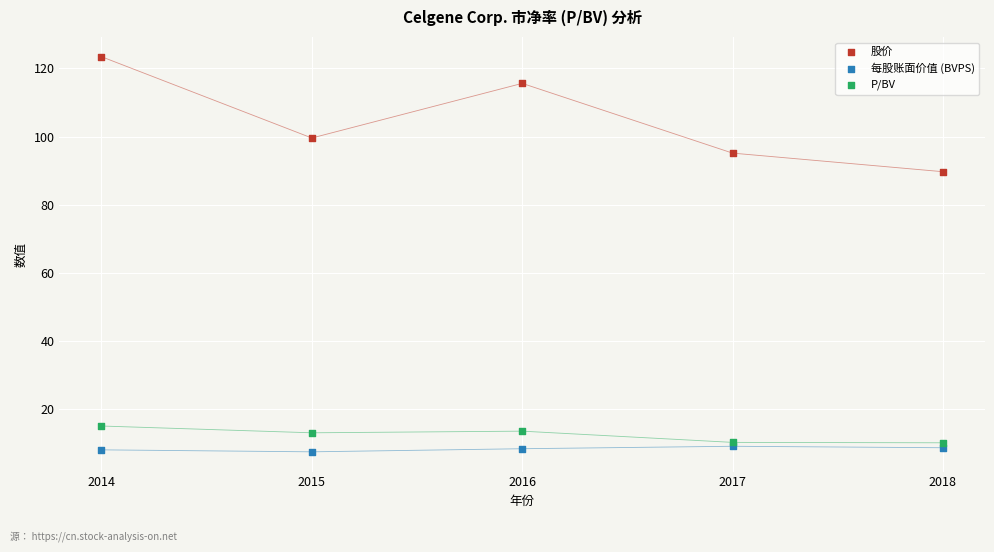

Which series contains the lowest Y value?

每股账面价值 (BVPS)